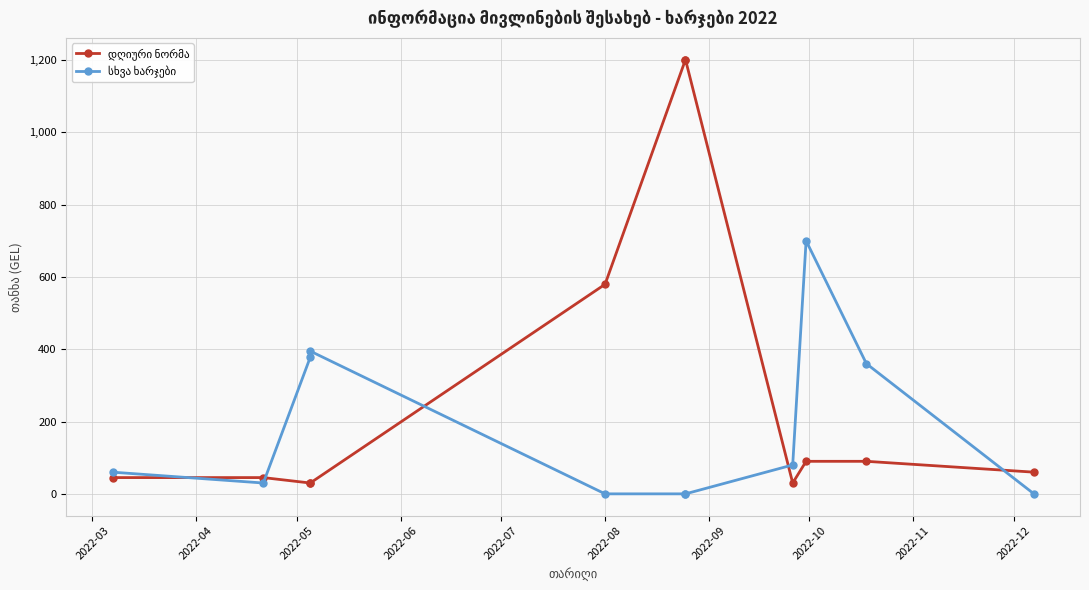

Is it true that სხვა ხარჯები equals 111.5 at 2022-10?

False